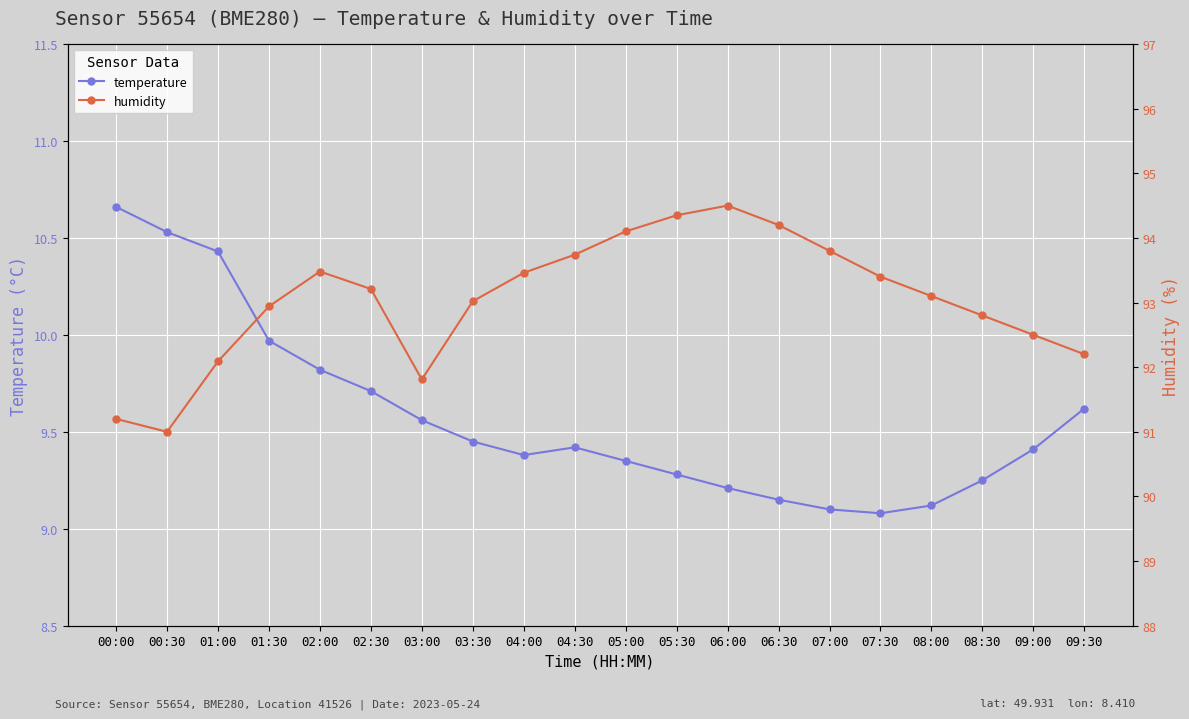

True or false: temperature and humidity cross at least once.

False